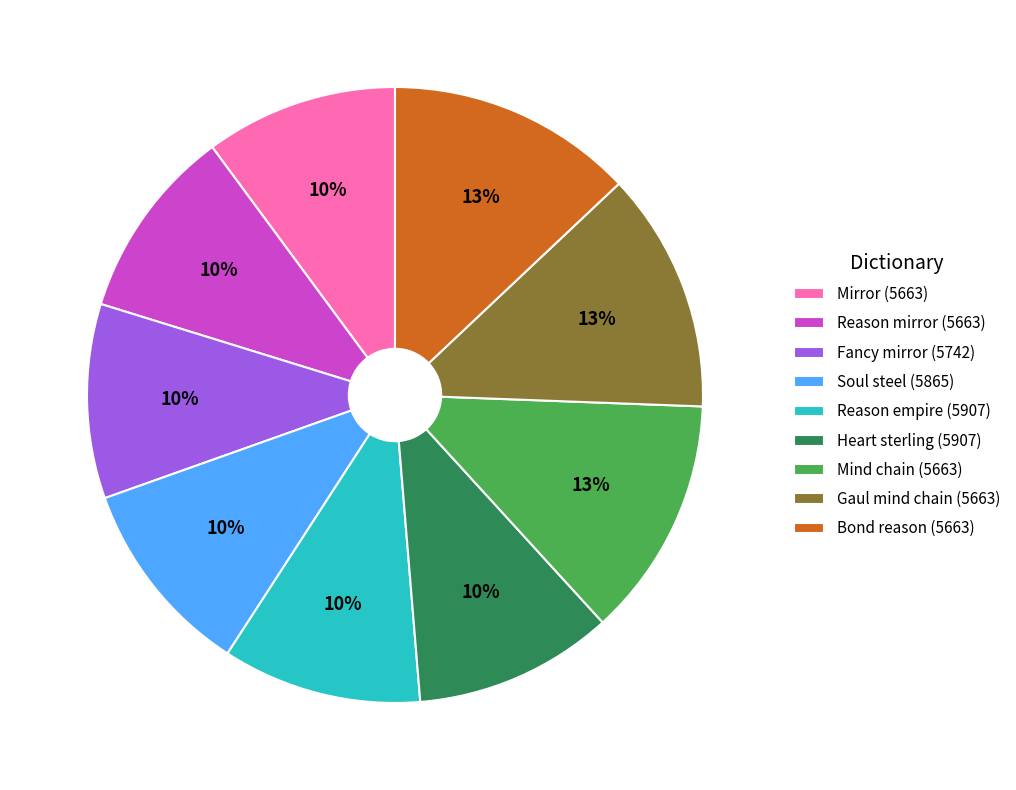

To the nearest percent, what portion does Heart sterling (5907) represent?

10%